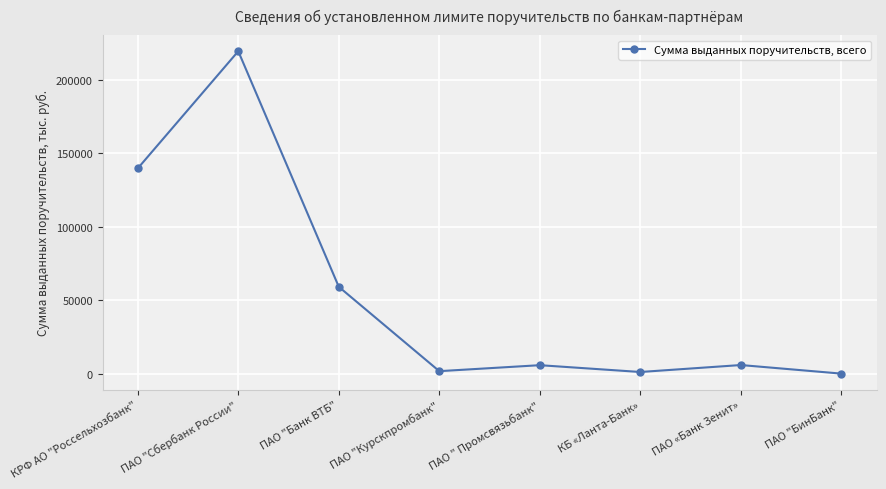

Count the number of categories in the chart.

8